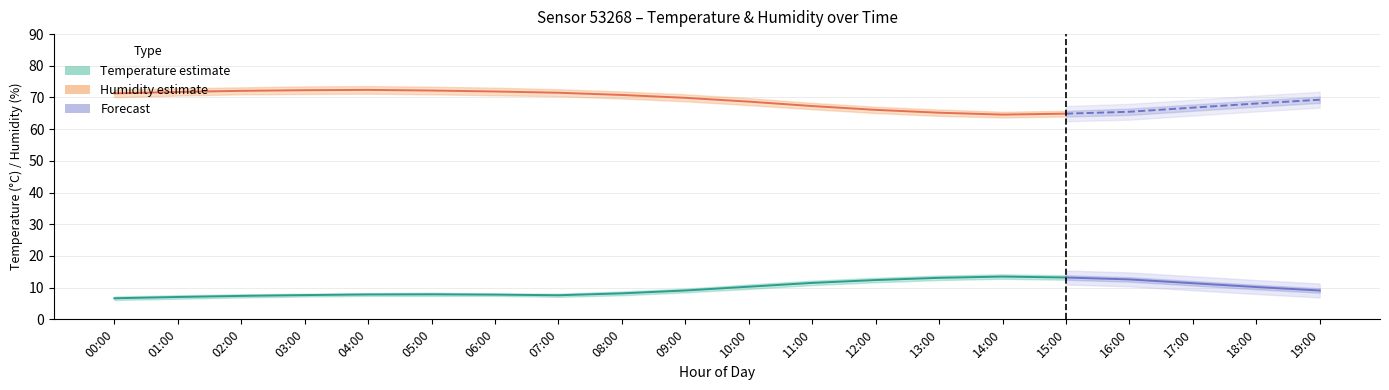

At which category is the sum across all series the highest?

04:00